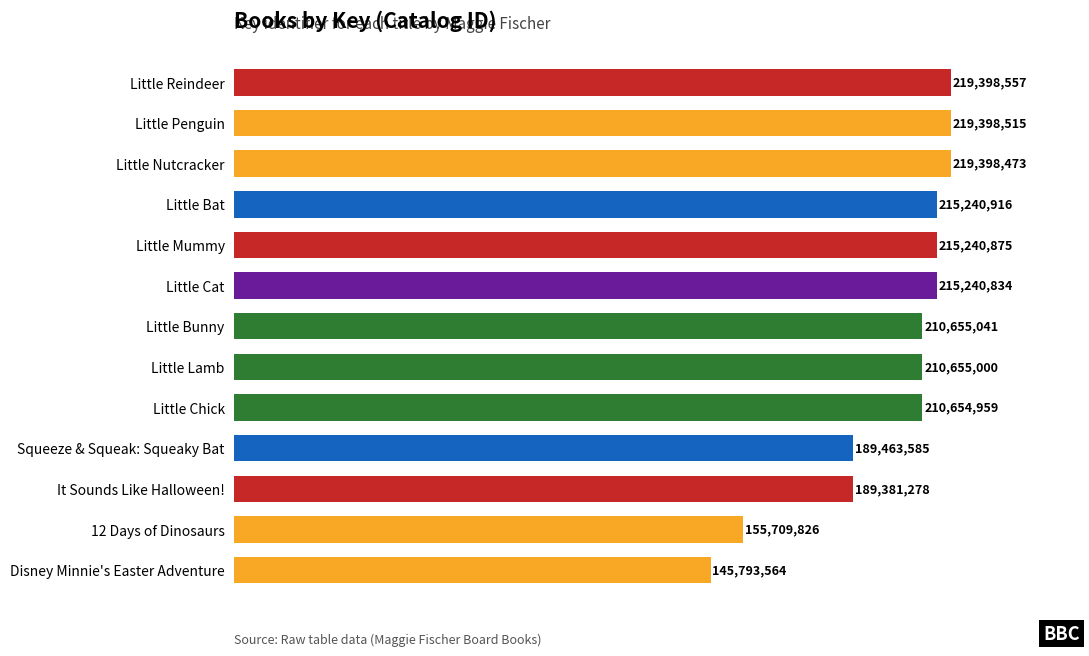

Reading top to bottom, extract all data points from this chart.

Little Reindeer=219398557	Little Penguin=219398515	Little Nutcracker=219398473	Little Bat=215240916	Little Mummy=215240875	Little Cat=215240834	Little Bunny=210655041	Little Lamb=210655000	Little Chick=210654959	Squeeze & Squeak: Squeaky Bat=189463585	It Sounds Like Halloween!=189381278	12 Days of Dinosaurs=155709826	Disney Minnie's Easter Adventure=145793564